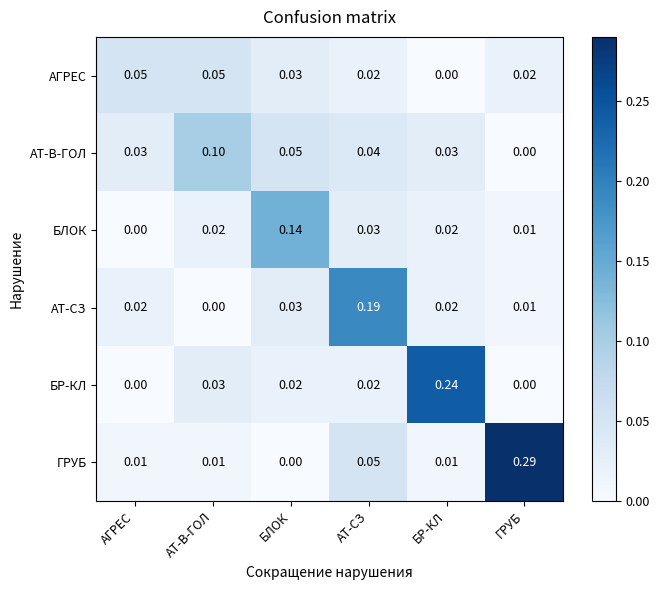

Which series has the largest total across all categories?

ГРУБ